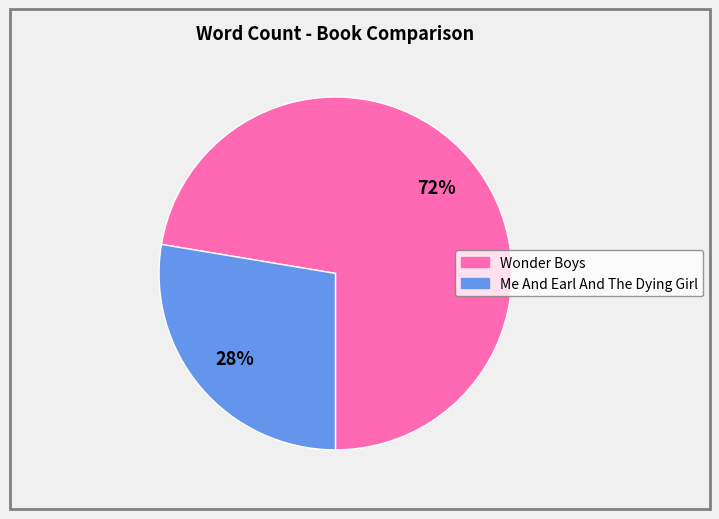

Combined, do Me And Earl And The Dying Girl and Wonder Boys account for over 50%?

Yes